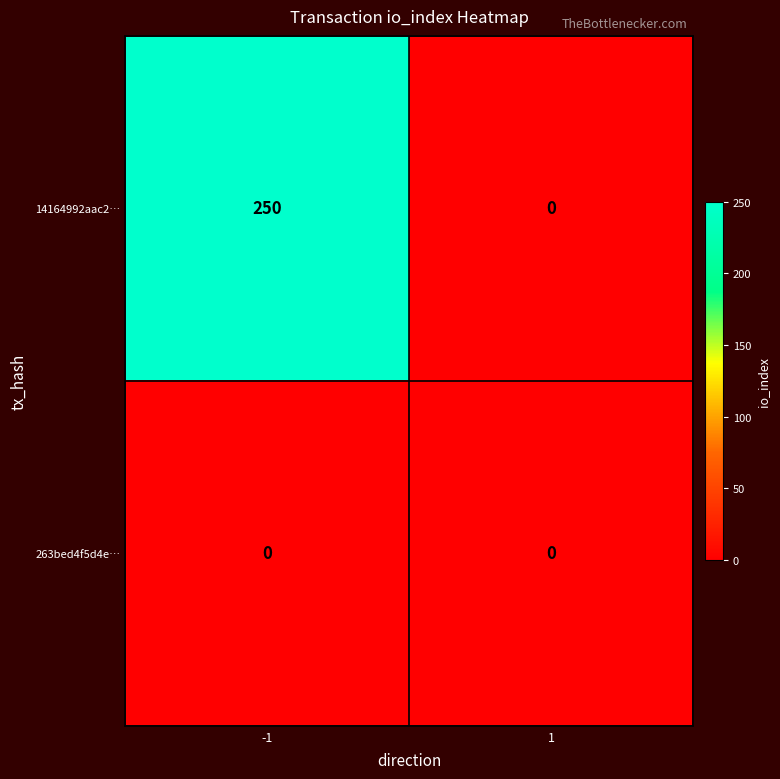

What is the total value across all series at -1?

250